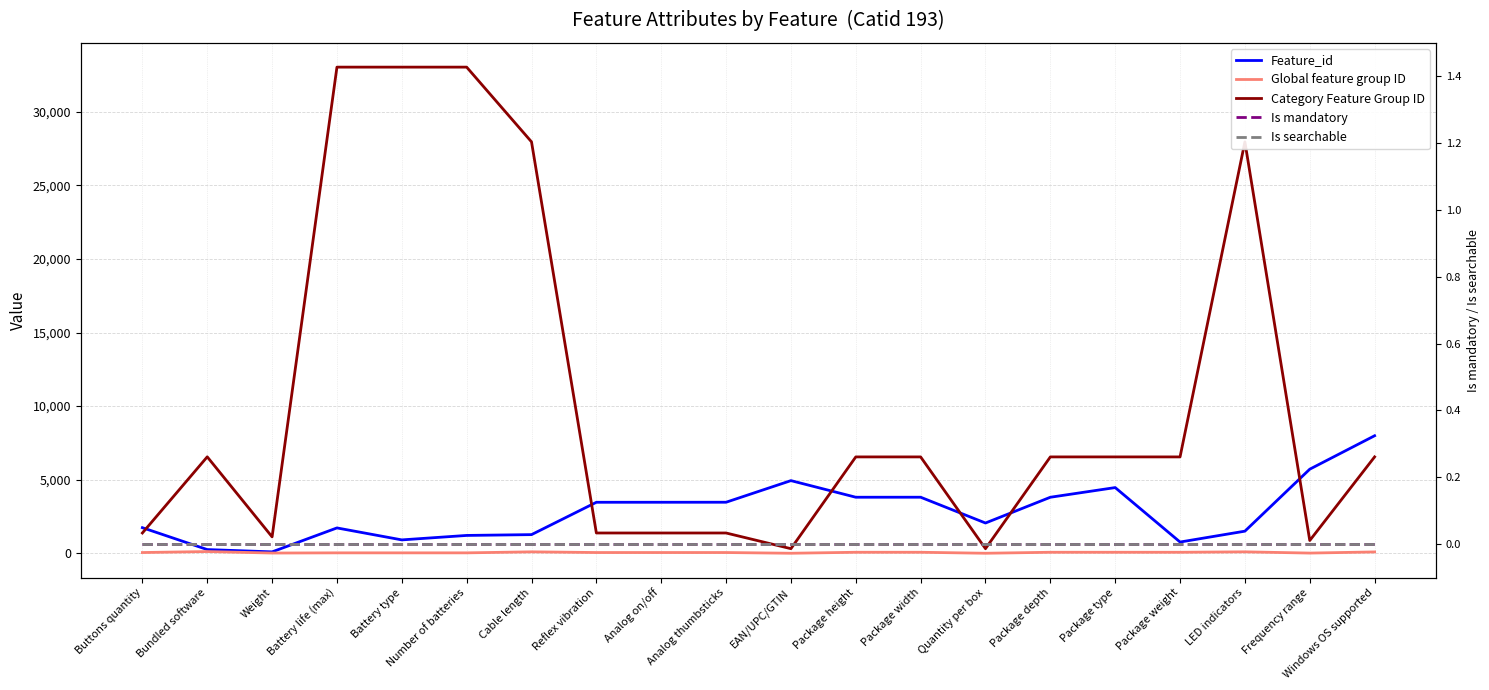

Is it true that Feature_id equals 251 at Bundled software?

True